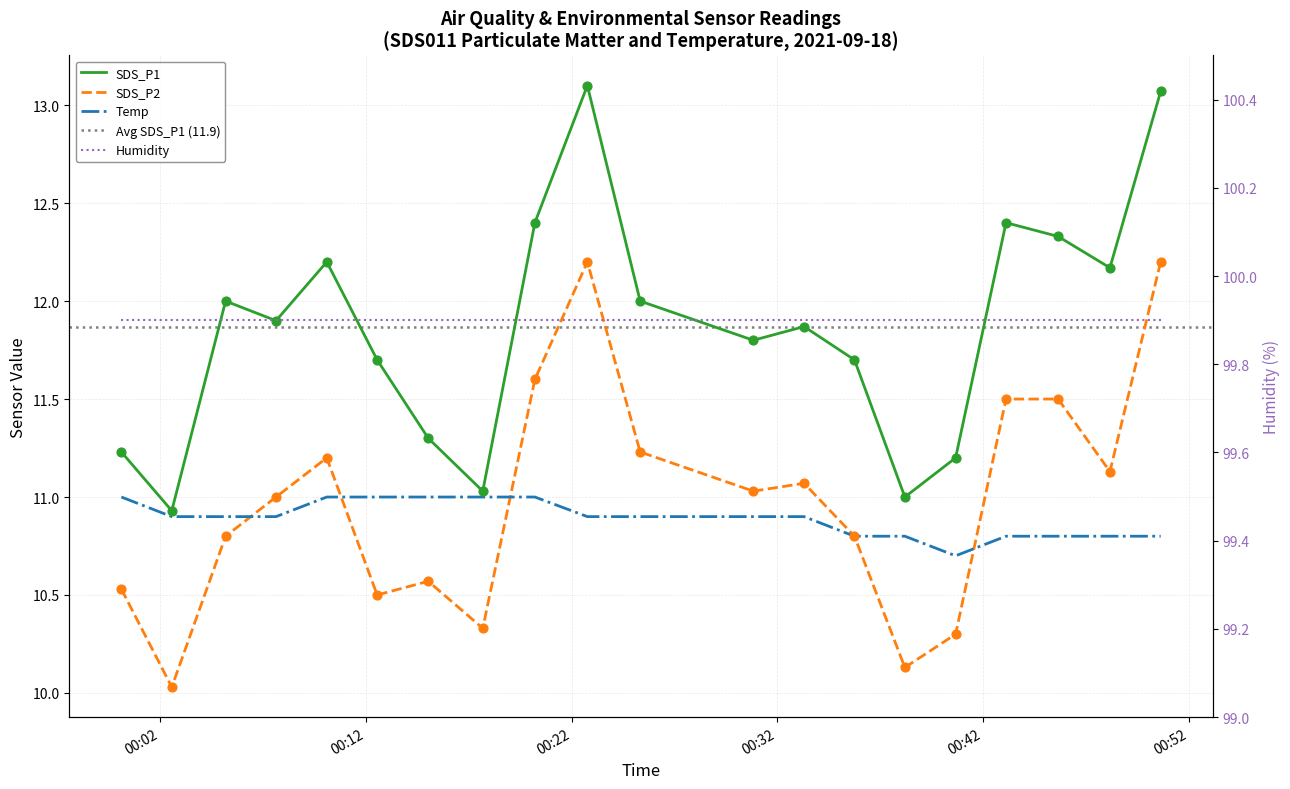

Which series has the largest total across all categories?

SDS_P1